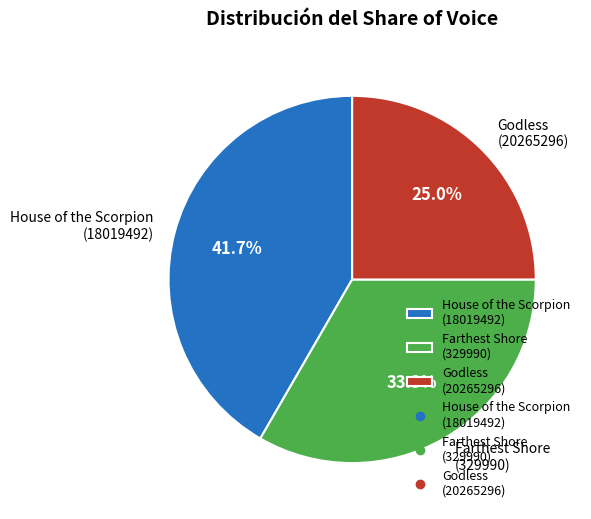

Do Godless (20265296) and Farthest Shore (329990) together represent more than half of the pie?

Yes